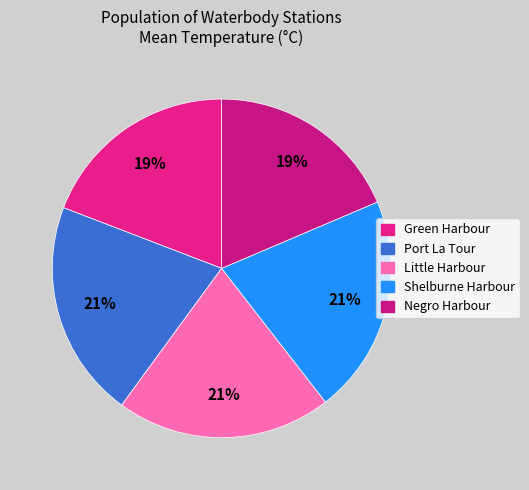

How many segments does this pie chart have?

5